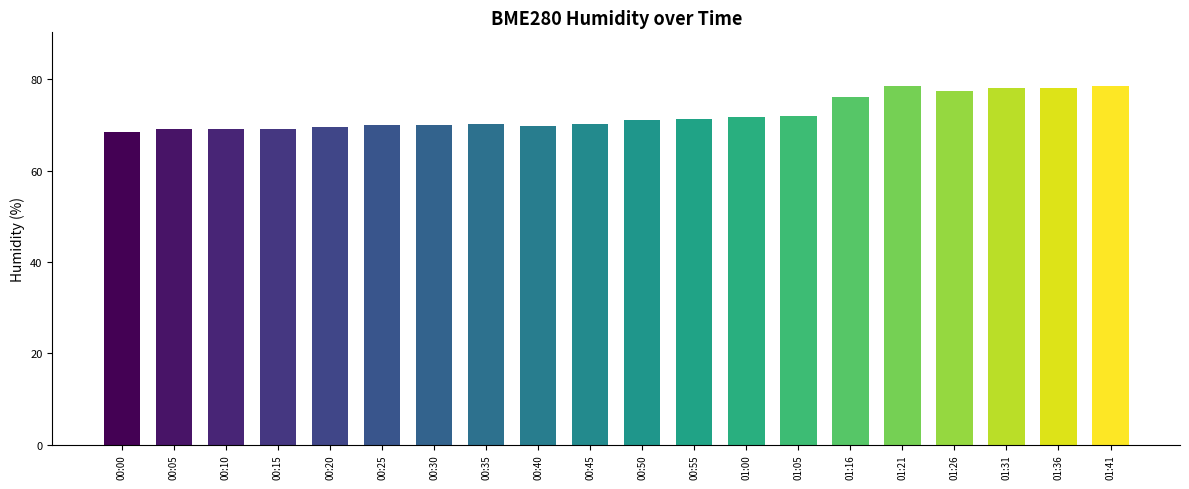

What is the greatest value displayed?

78.5